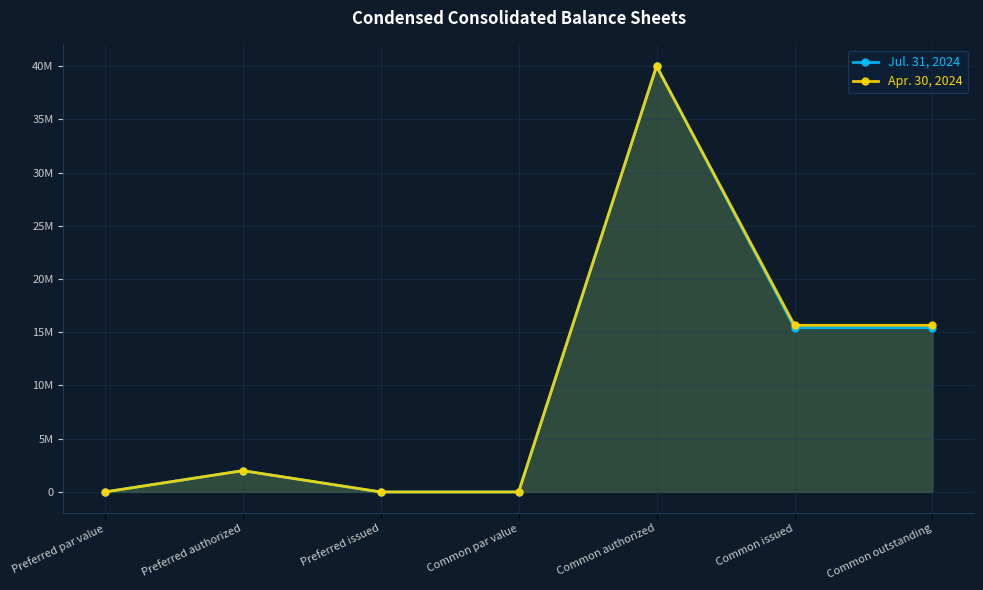

True or false: Apr. 30, 2024 and Jul. 31, 2024 intersect in this chart.

False